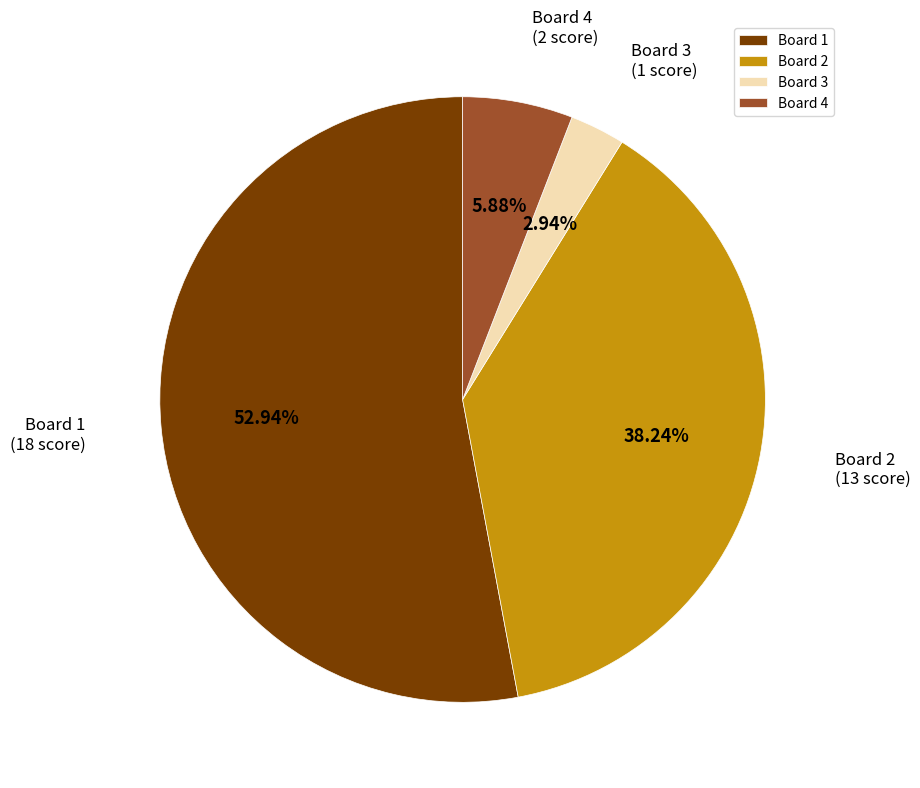

Which has a higher value, Board 4 or Board 1?

Board 1